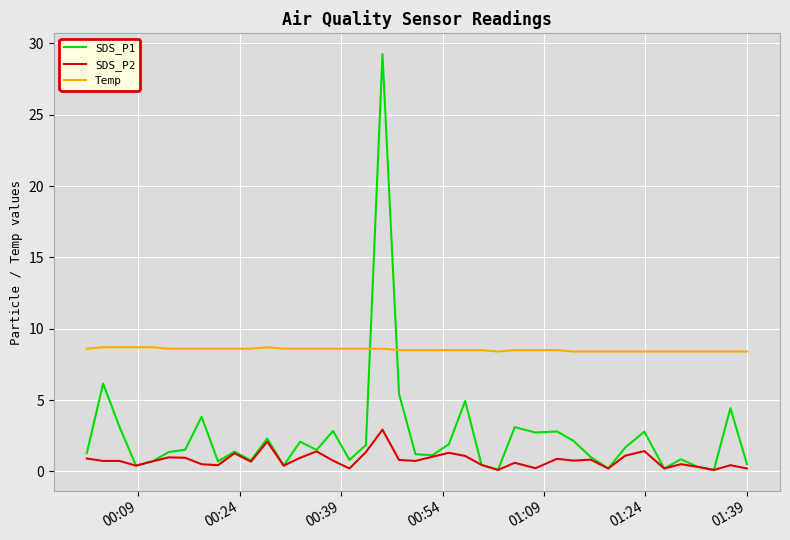

List the series in order of their overall mean, highest first.

Temp, SDS_P1, SDS_P2